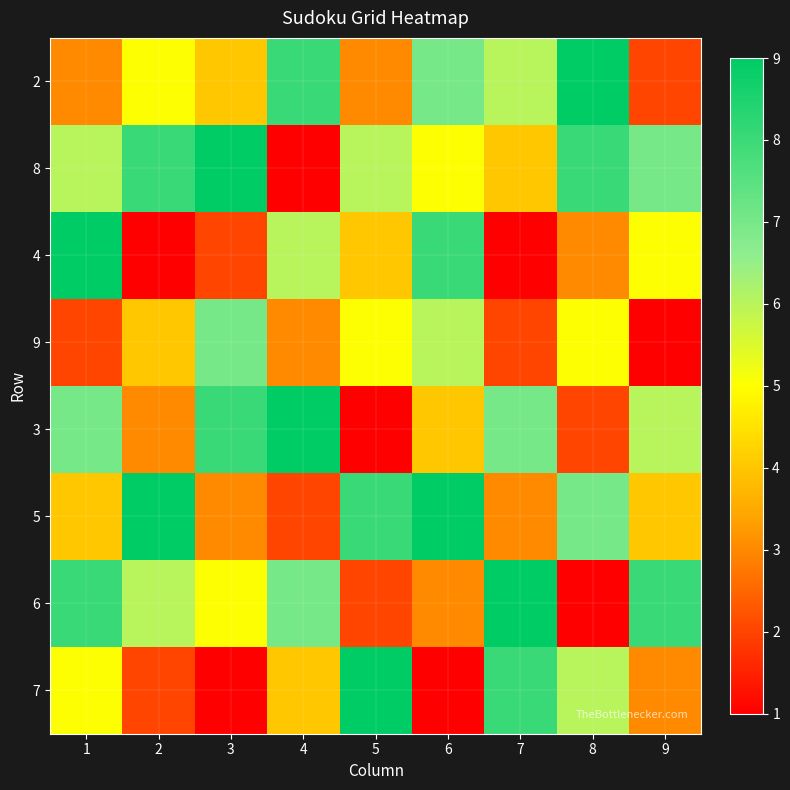

Reading left to right, list all the values displayed in this chart.

2: 1=3	2=5	3=4	4=8	5=3	6=7	7=6	8=9	9=2
8: 1=6	2=8	3=9	4=1	5=6	6=5	7=4	8=8	9=7
4: 1=9	2=1	3=2	4=6	5=4	6=8	7=1	8=3	9=5
9: 1=2	2=4	3=7	4=3	5=5	6=6	7=2	8=5	9=1
3: 1=7	2=3	3=8	4=9	5=1	6=4	7=7	8=2	9=6
5: 1=4	2=9	3=3	4=2	5=8	6=9	7=3	8=7	9=4
6: 1=8	2=6	3=5	4=7	5=2	6=3	7=9	8=1	9=8
7: 1=5	2=2	3=1	4=4	5=9	6=1	7=8	8=6	9=3